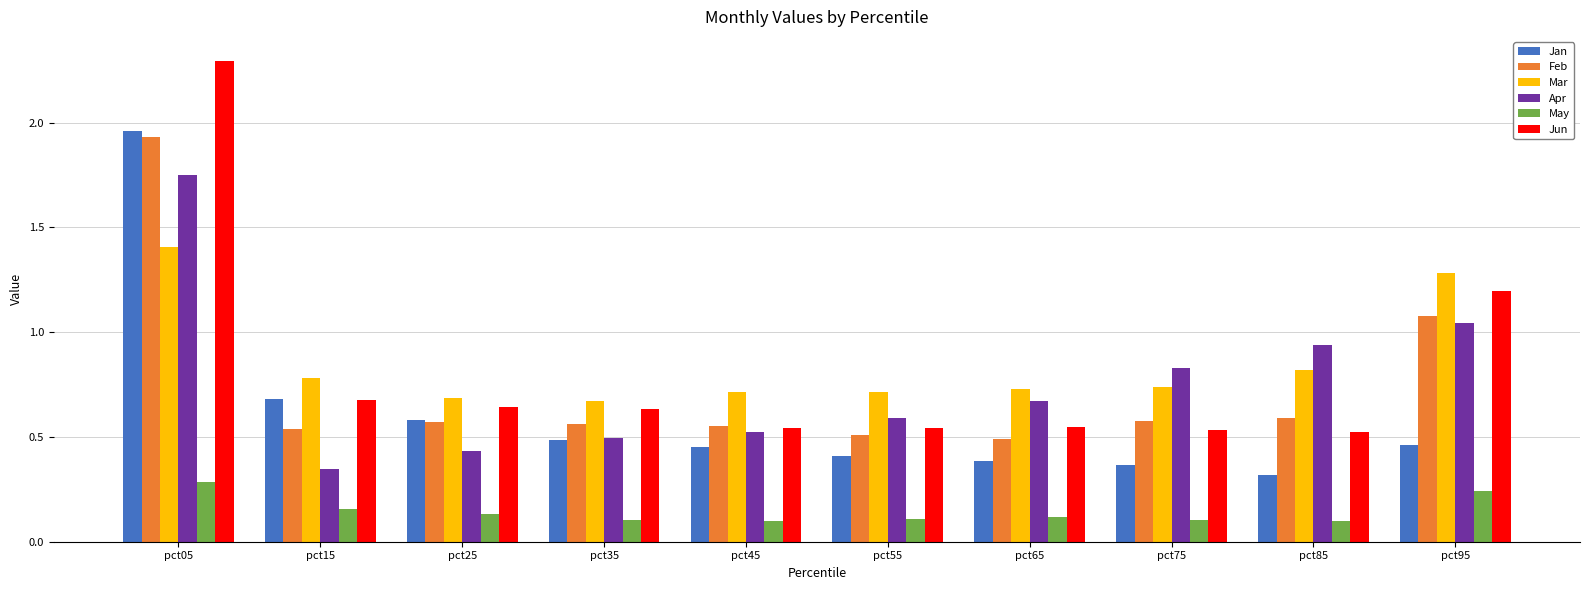

List the labels in order of Apr value, smallest first.

pct15, pct25, pct35, pct45, pct55, pct65, pct75, pct85, pct95, pct05